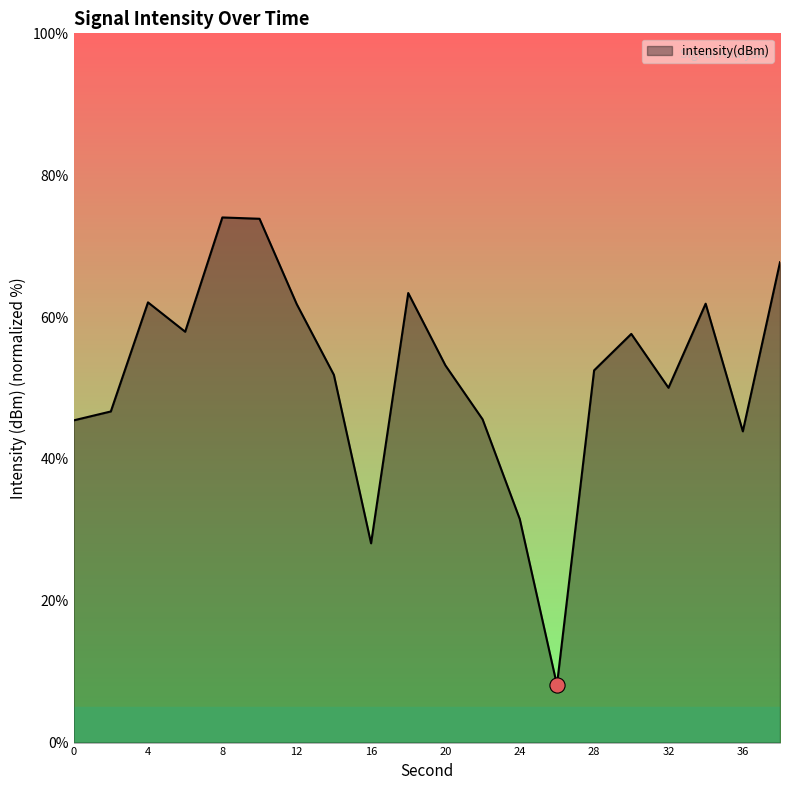

What is the maximum value shown in the chart?

74.0